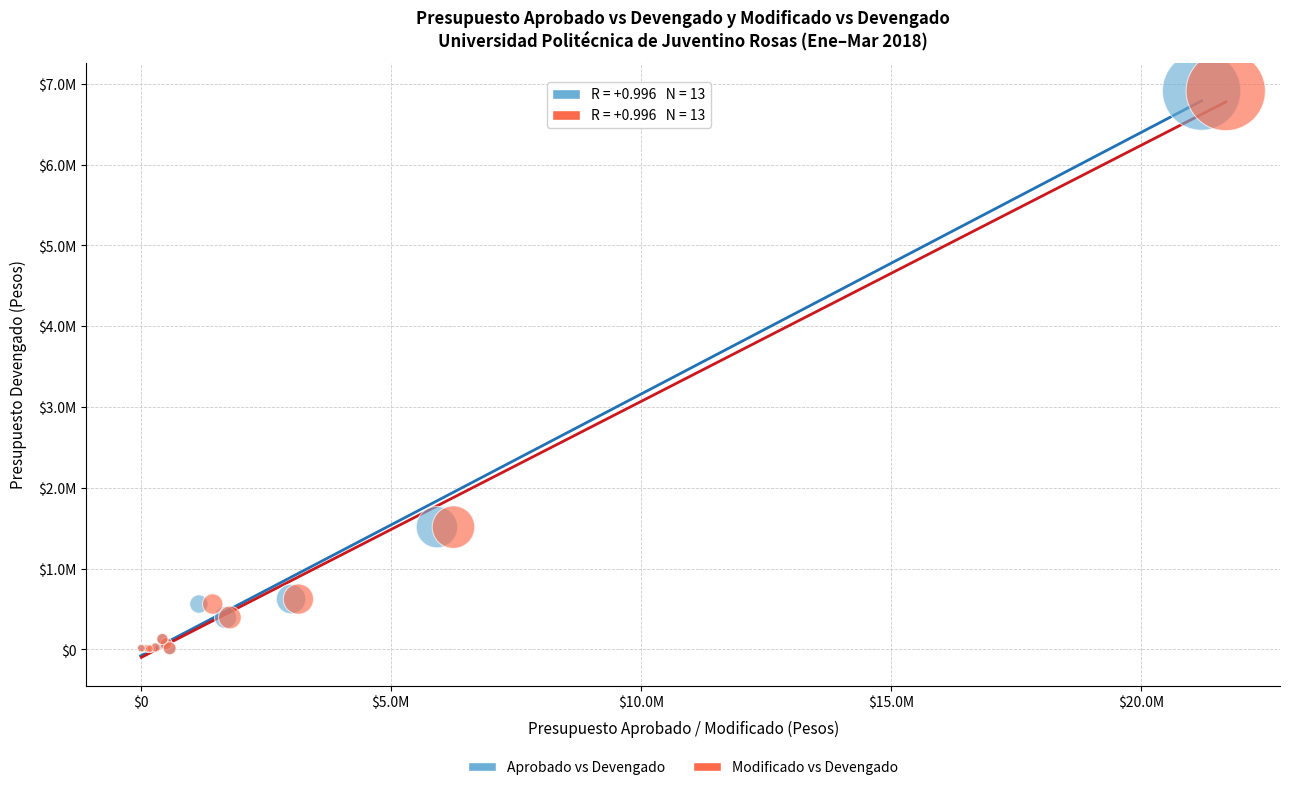

What are all the series names shown in the legend?

Aprobado vs Devengado, Modificado vs Devengado